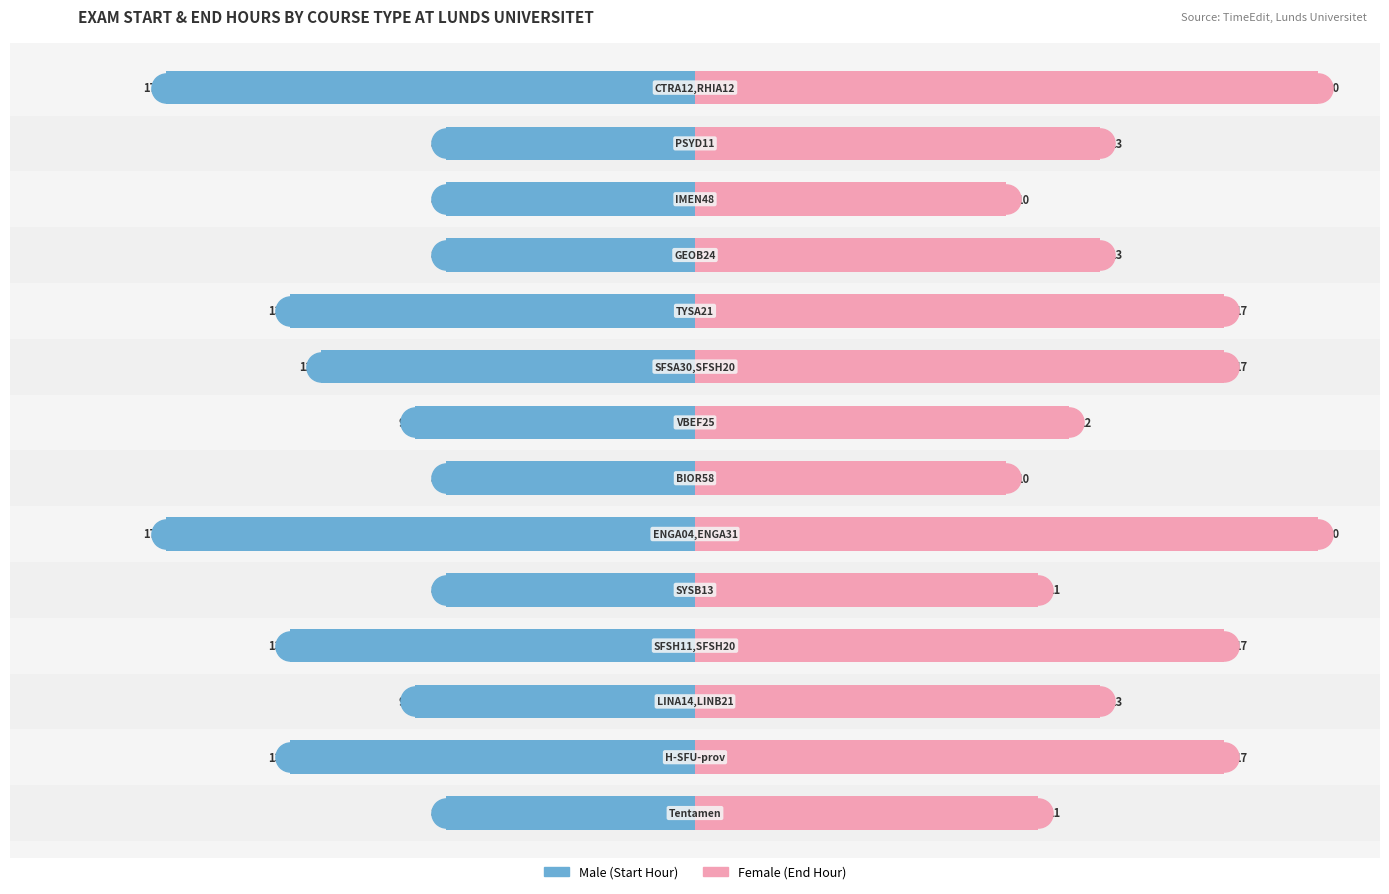

How many categories are shown in the chart?

14